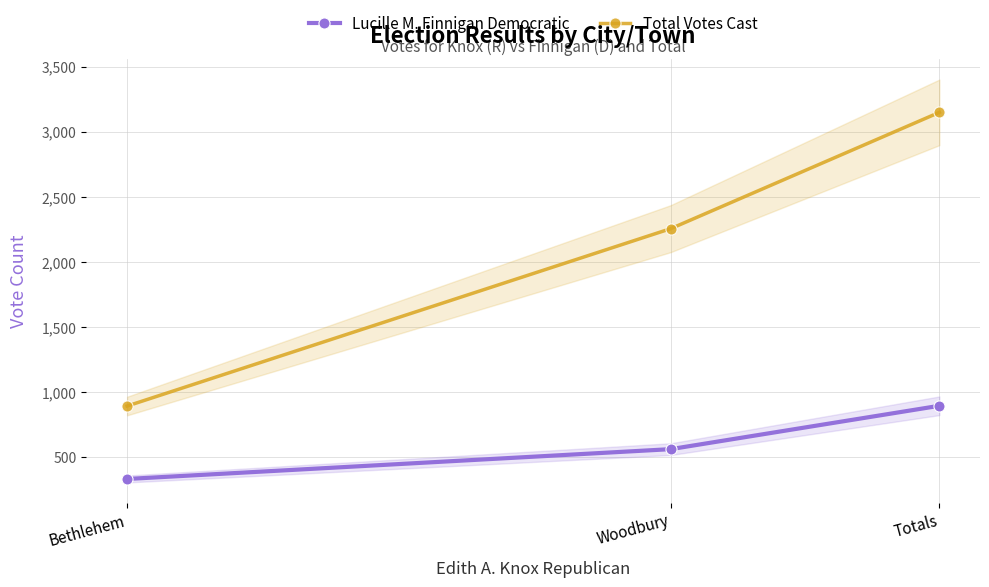

What are all the series names shown in the legend?

Lucille M. Finnigan Democratic, Total Votes Cast